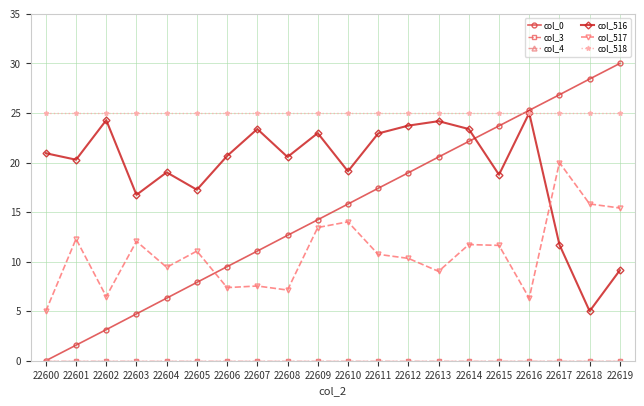

What is the average value of the col_517 series?

10.8